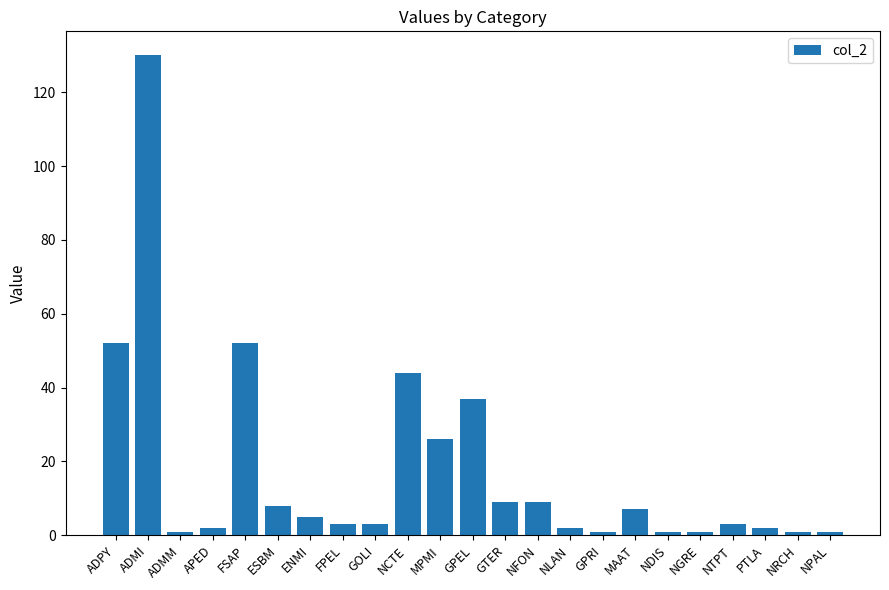

What value does the data have at ADPY?

52